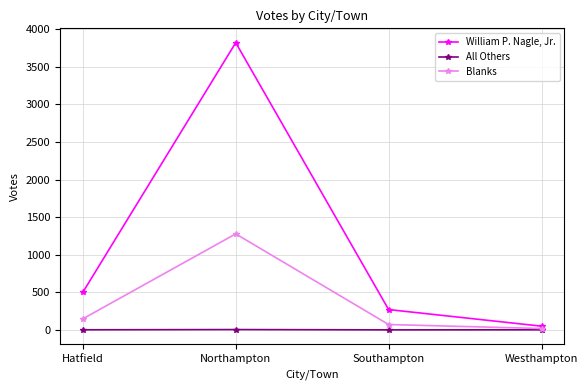

Is it true that Blanks equals 1277 at Northampton?

True